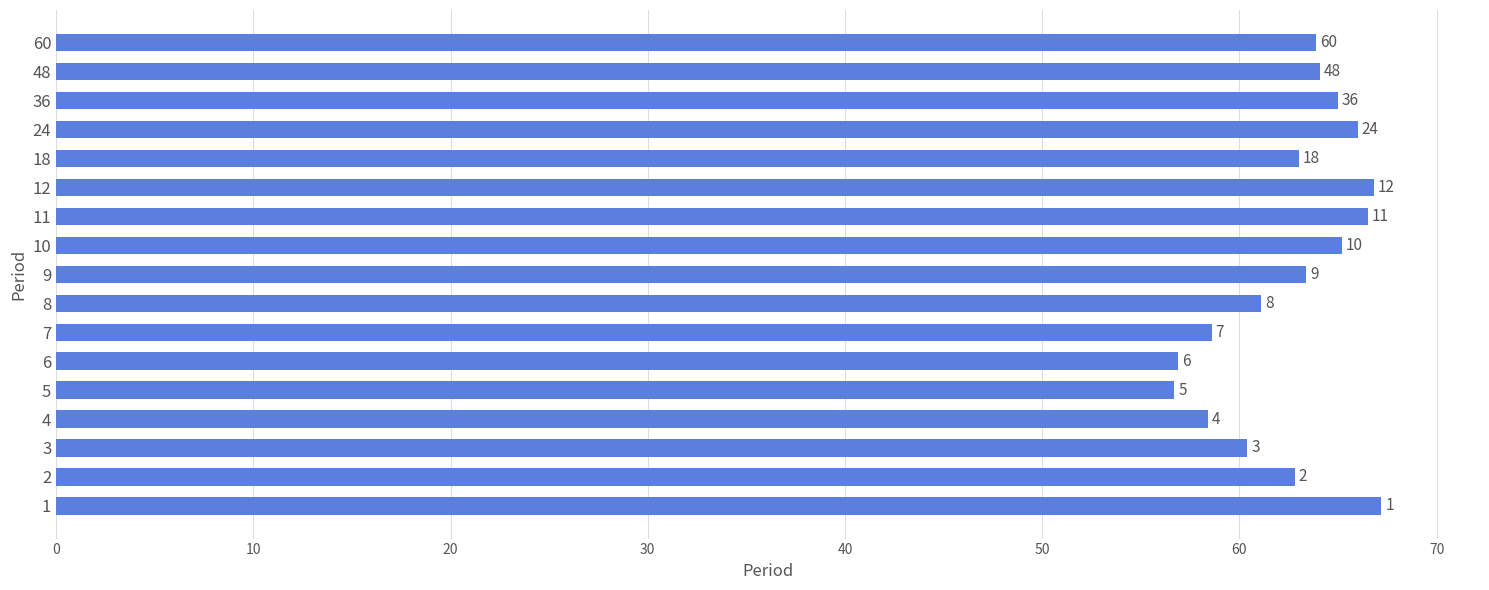

What is the greatest value displayed?

67.2